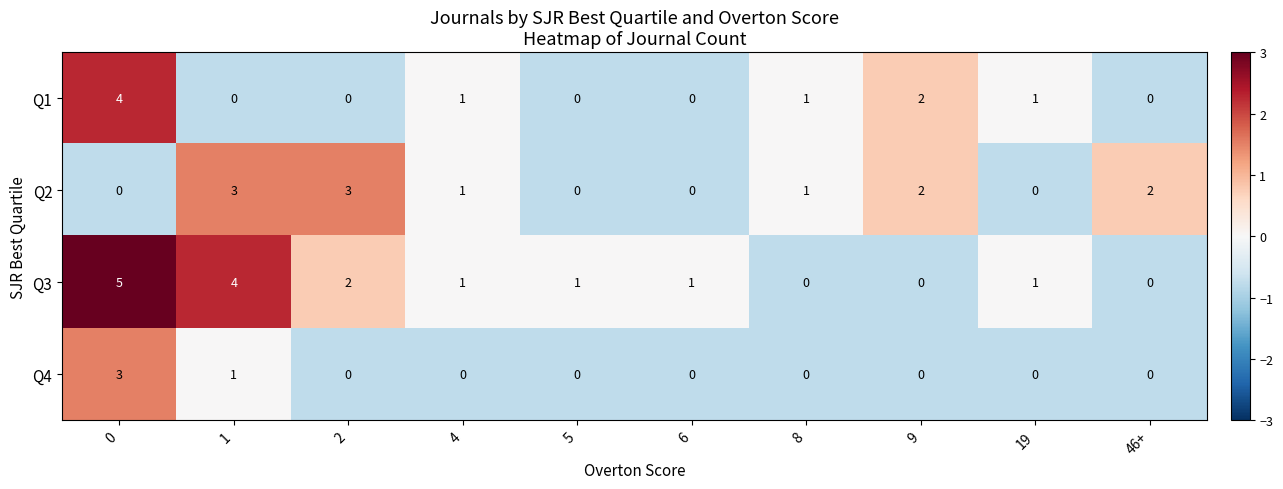

Which series has the widest spread of values?

Q3